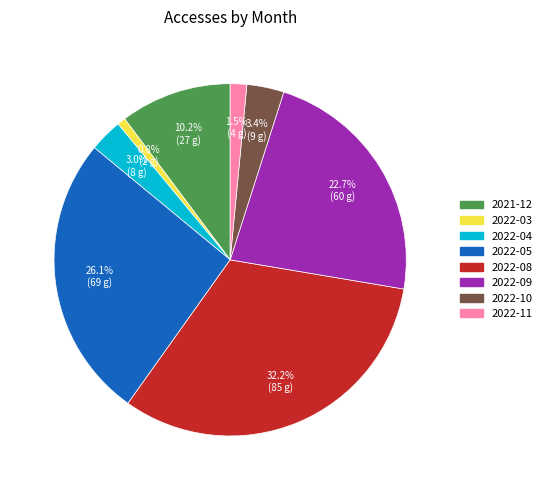

Is there any slice that represents more than half of the pie?

No